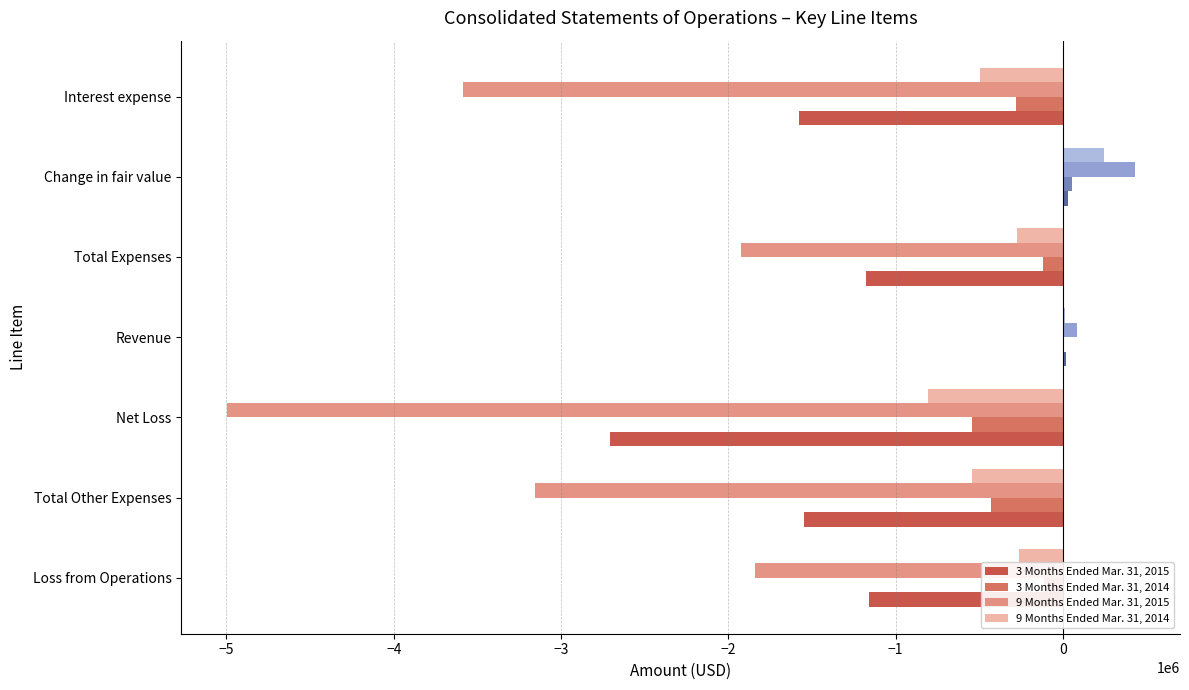

What is the sum of all 9 Months Ended Mar. 31, 2015 values?

-14997536